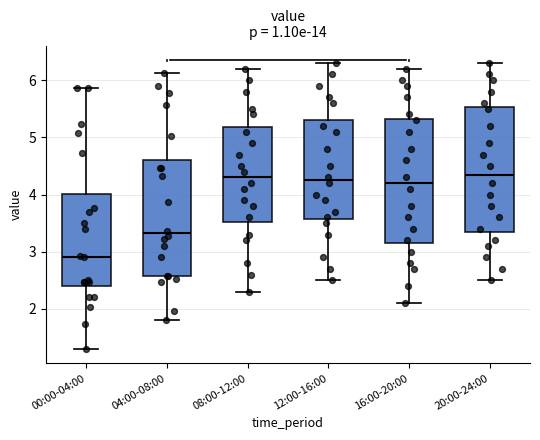

Which box has the lowest median line?

00:00-04:00